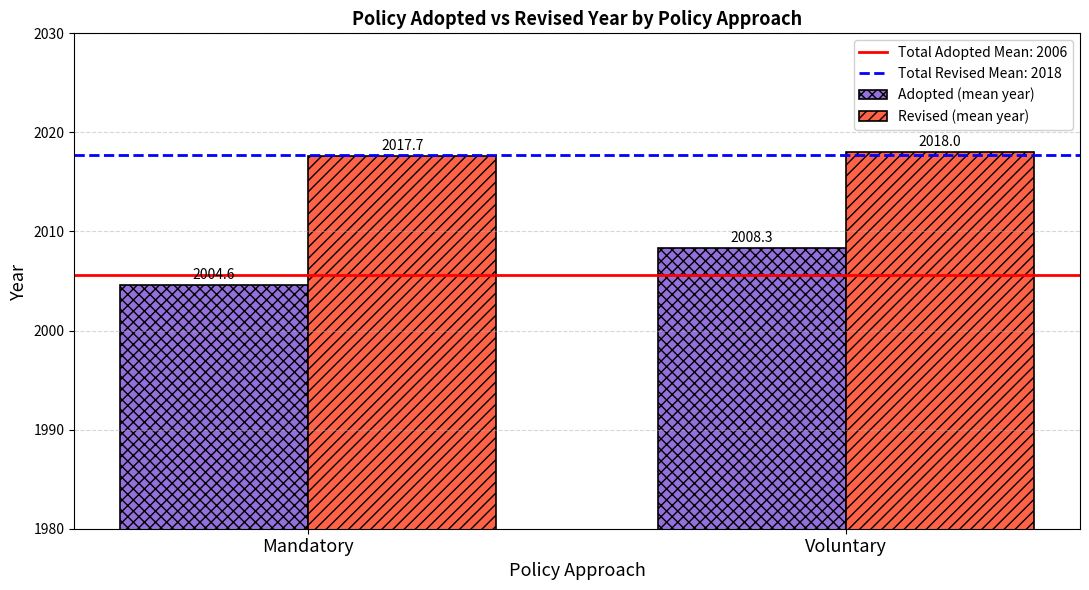

Does the chart contain any negative values?

No